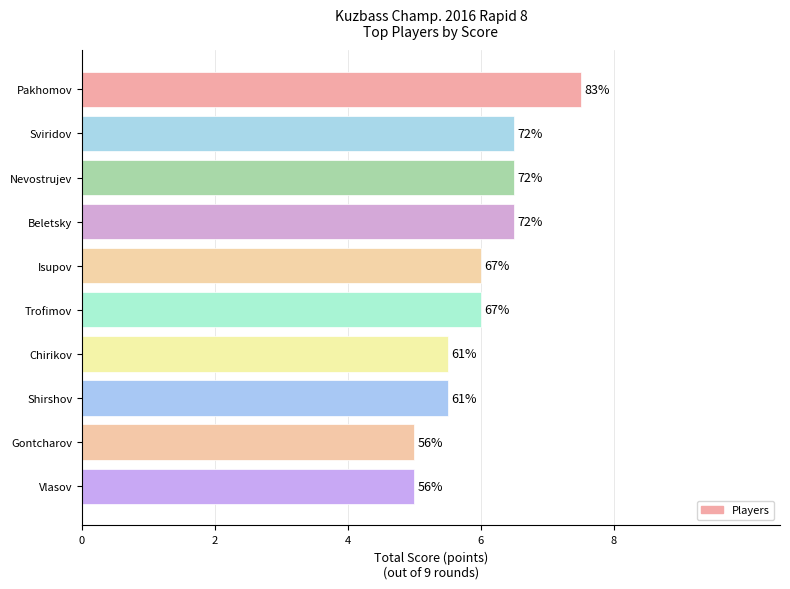

Does the chart contain any negative values?

No